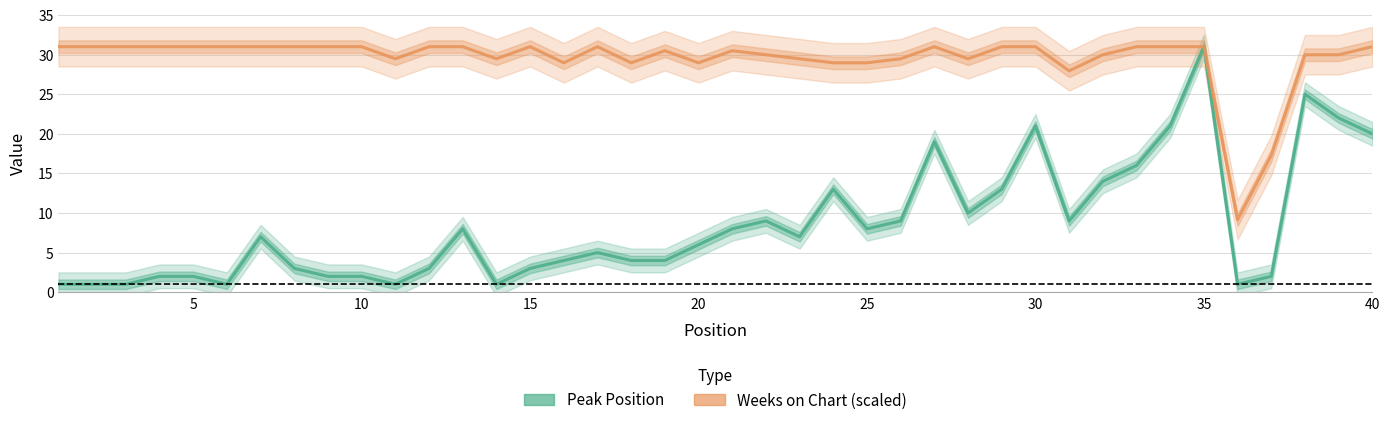

Which series has the largest total across all categories?

Weeks on Chart (scaled)